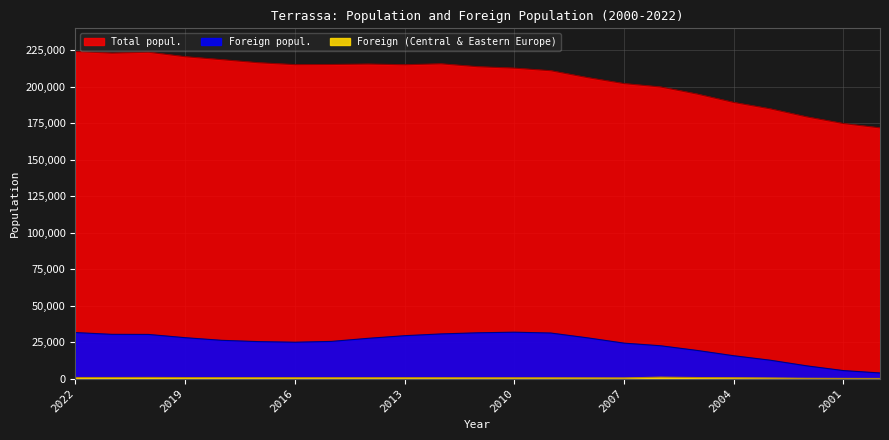

Which series changed the most between 2020 and 2005?

Total popul.